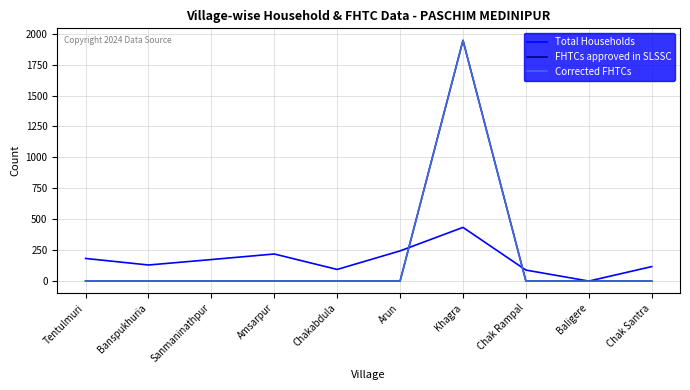

Which series ends up on top after the final intersection of FHTCs approved in SLSSC and Total Households?

Total Households